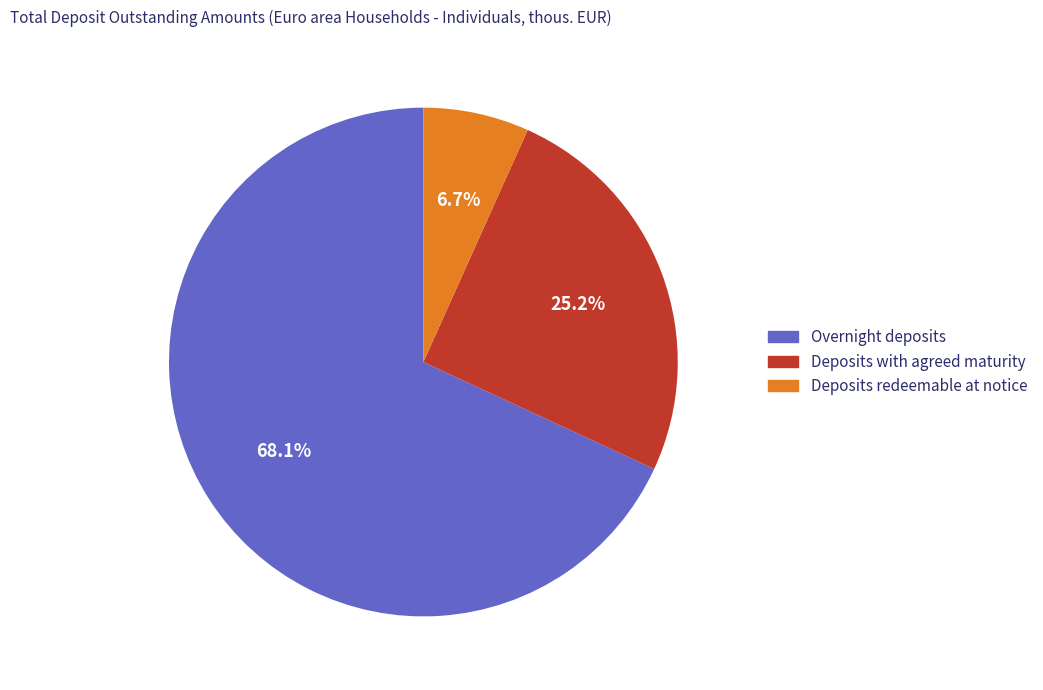

Is there a majority slice in this chart?

Yes